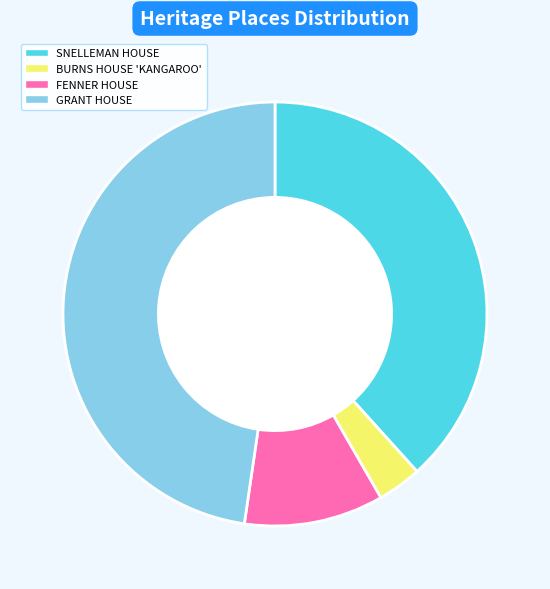

Does BURNS HOUSE 'KANGAROO' account for over 50% of the chart?

No